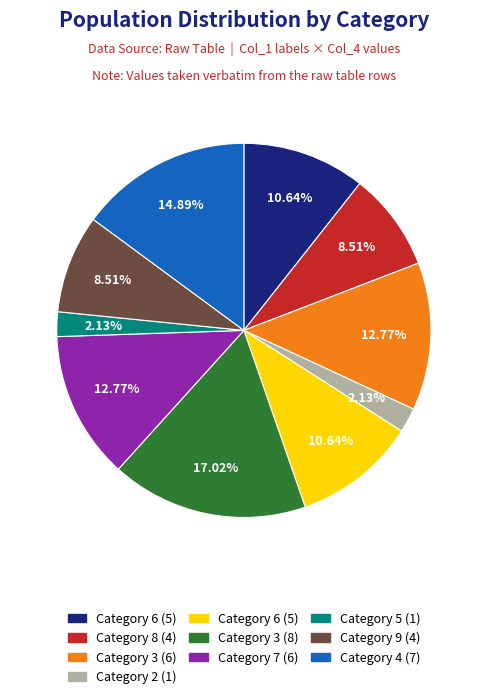

Which category has the biggest portion of the pie?

3